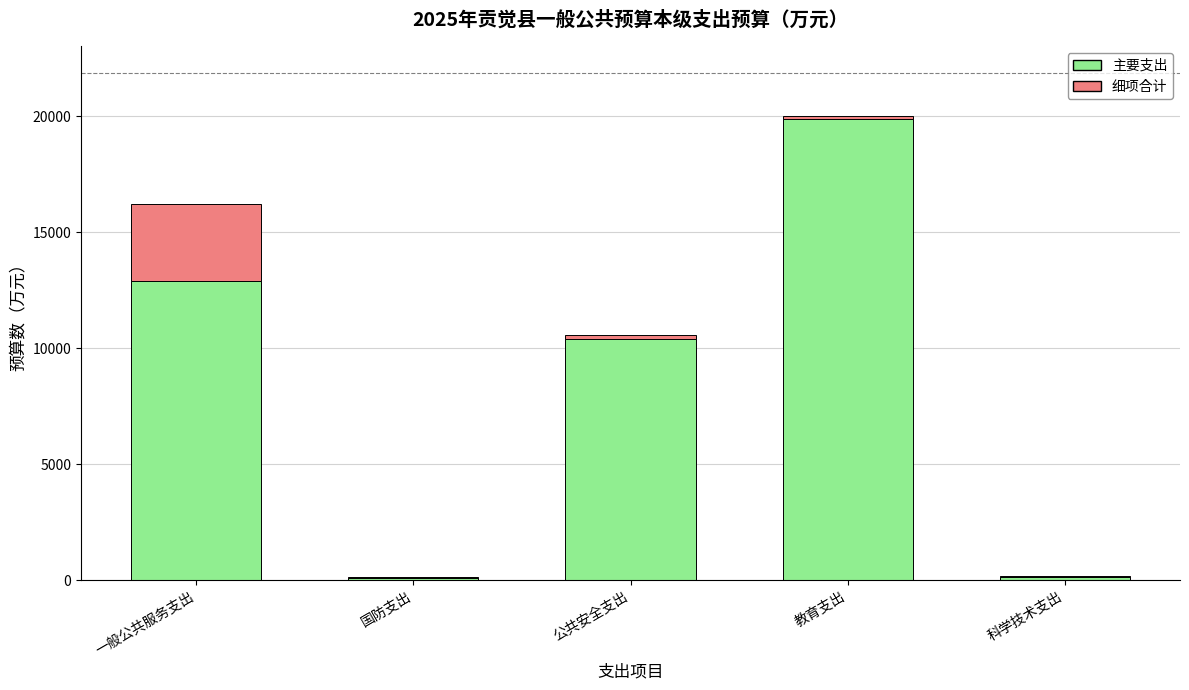

The 主要支出 series shows 14975 at 公共安全支出. True or false?

False